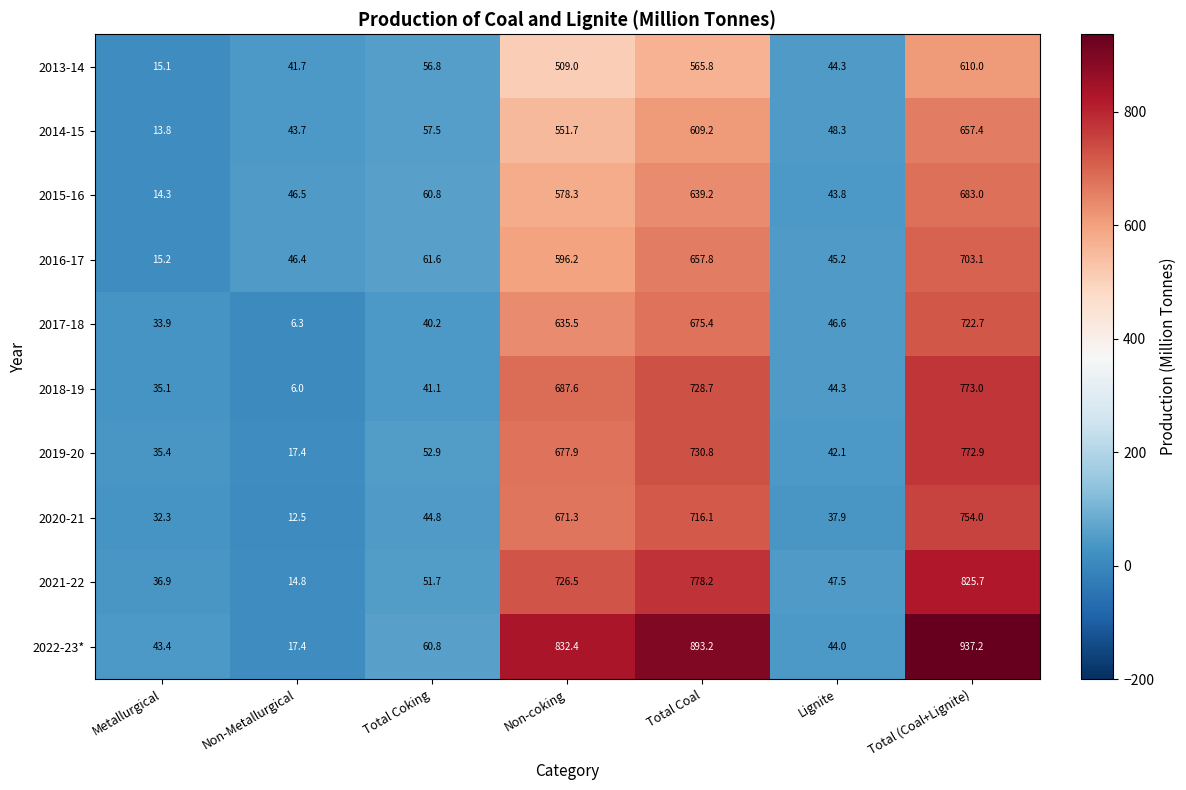

What is the difference between the highest and lowest values at Total (Coal+Lignite)?

327.2